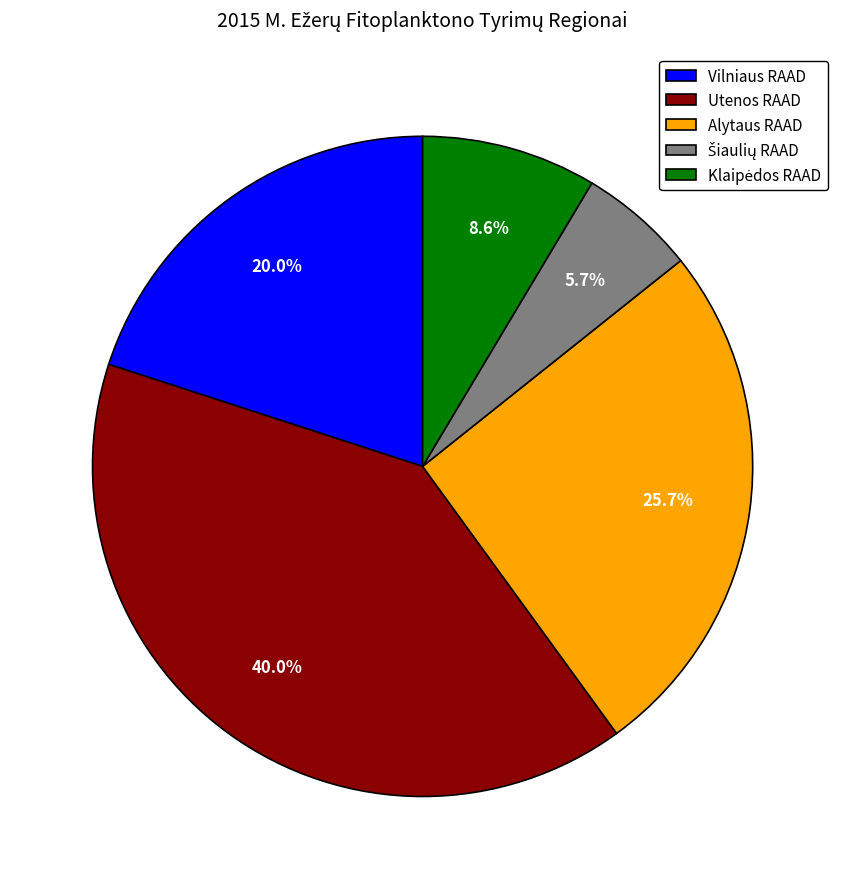

Between Utenos RAAD and Alytaus RAAD, which is larger?

Utenos RAAD